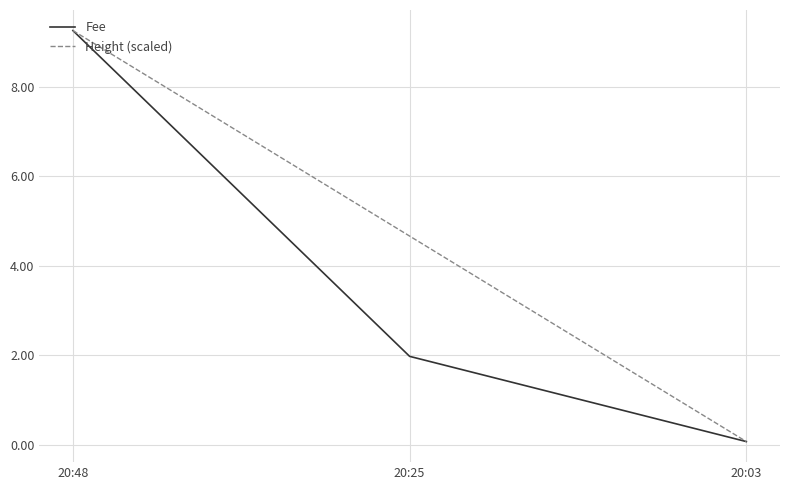

What is the difference between the maximum and minimum values in the Fee series?

9.2